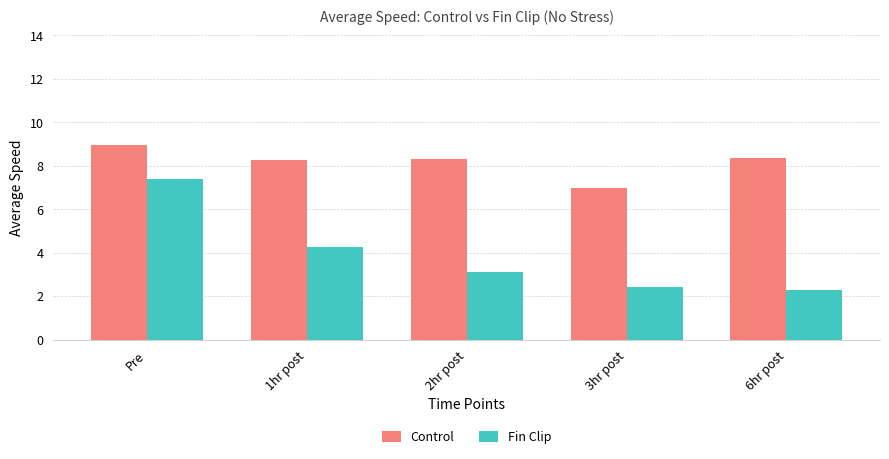

What is the difference between the Fin Clip values at 1hr post and 6hr post?

2.0